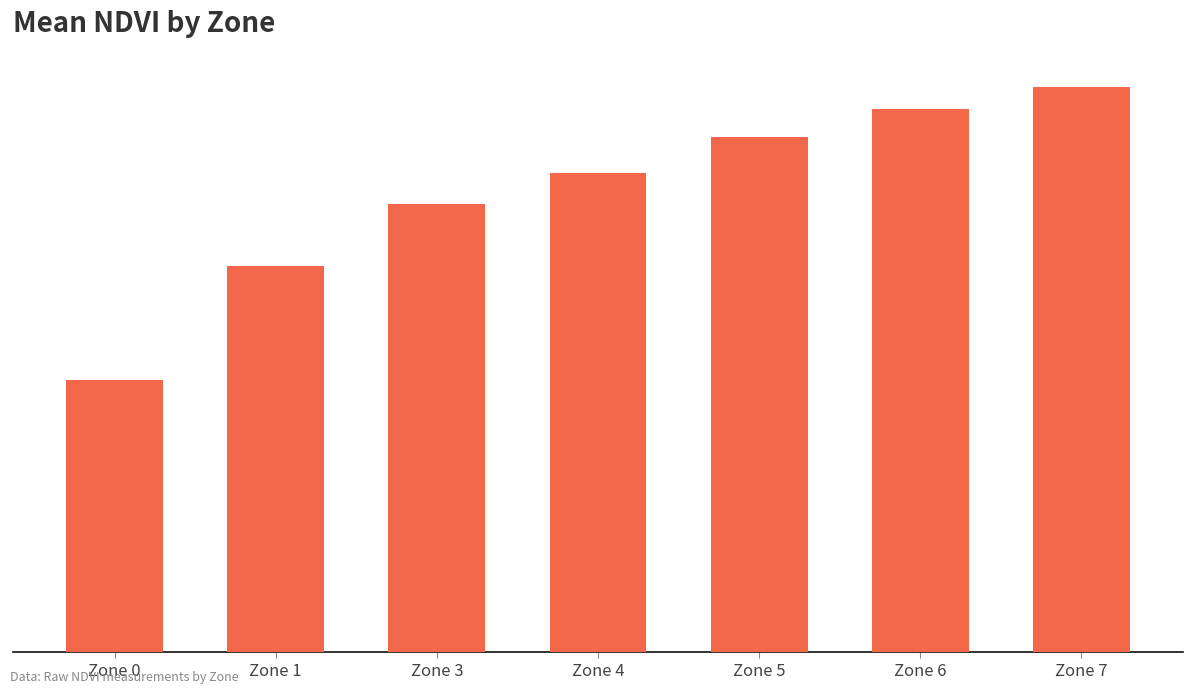

Are the bars horizontal?

No